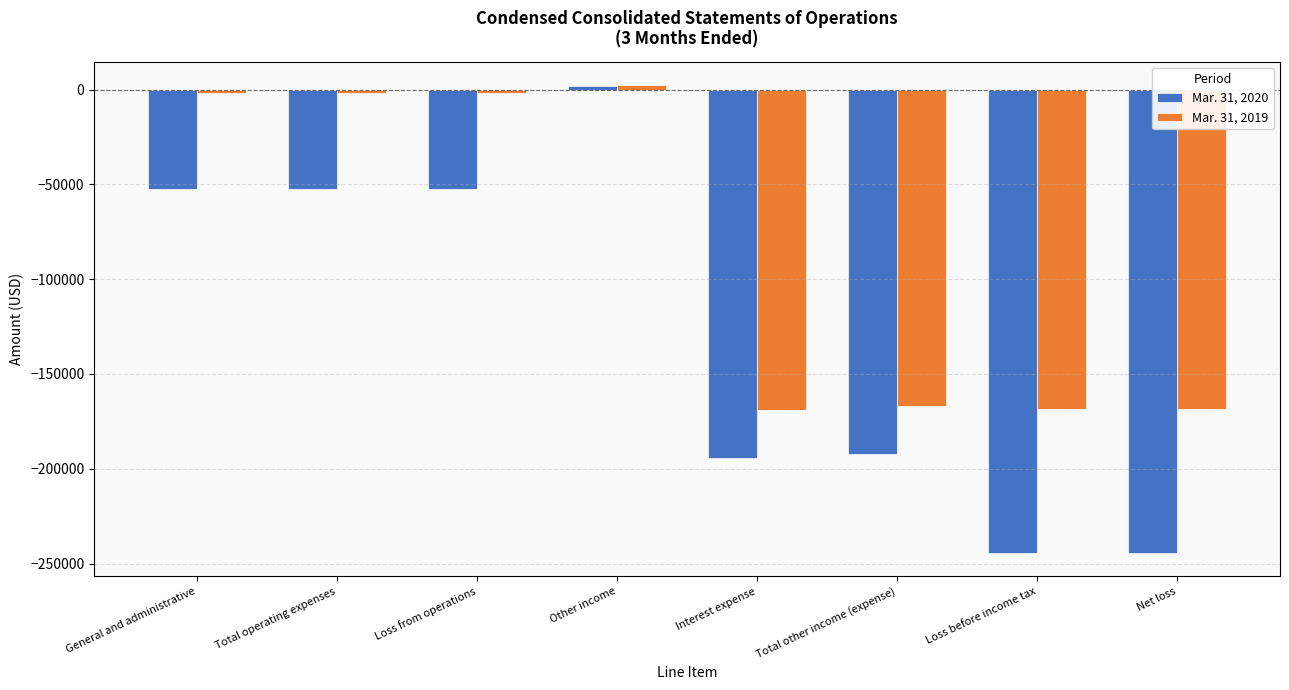

At which label does Mar. 31, 2020 reach its peak?

Other income